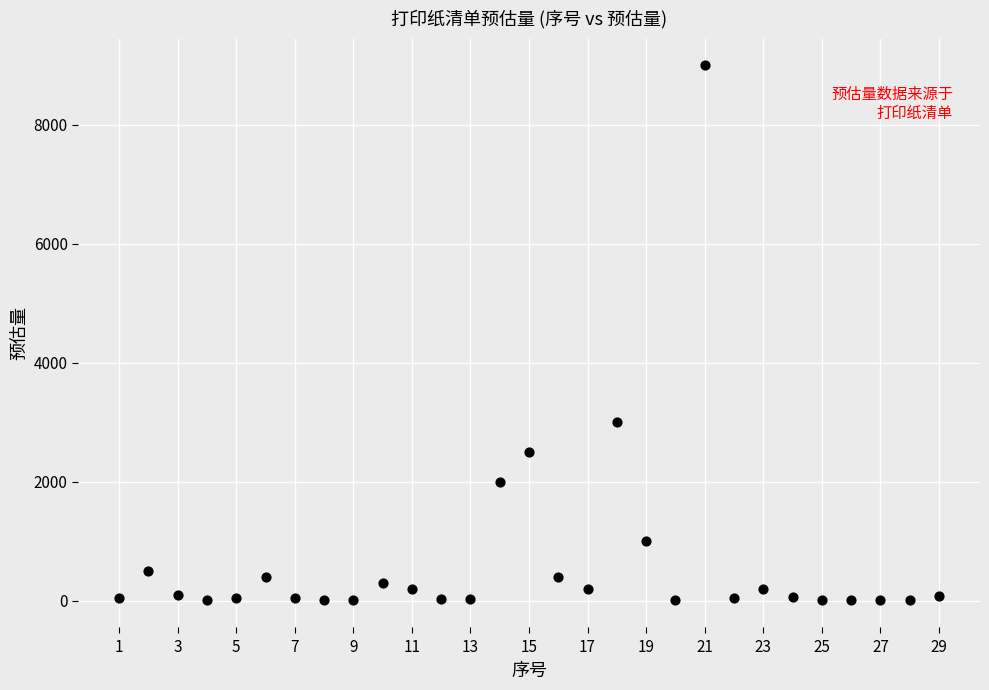

What Y value in the scatter plot is closest to 4505?

3000